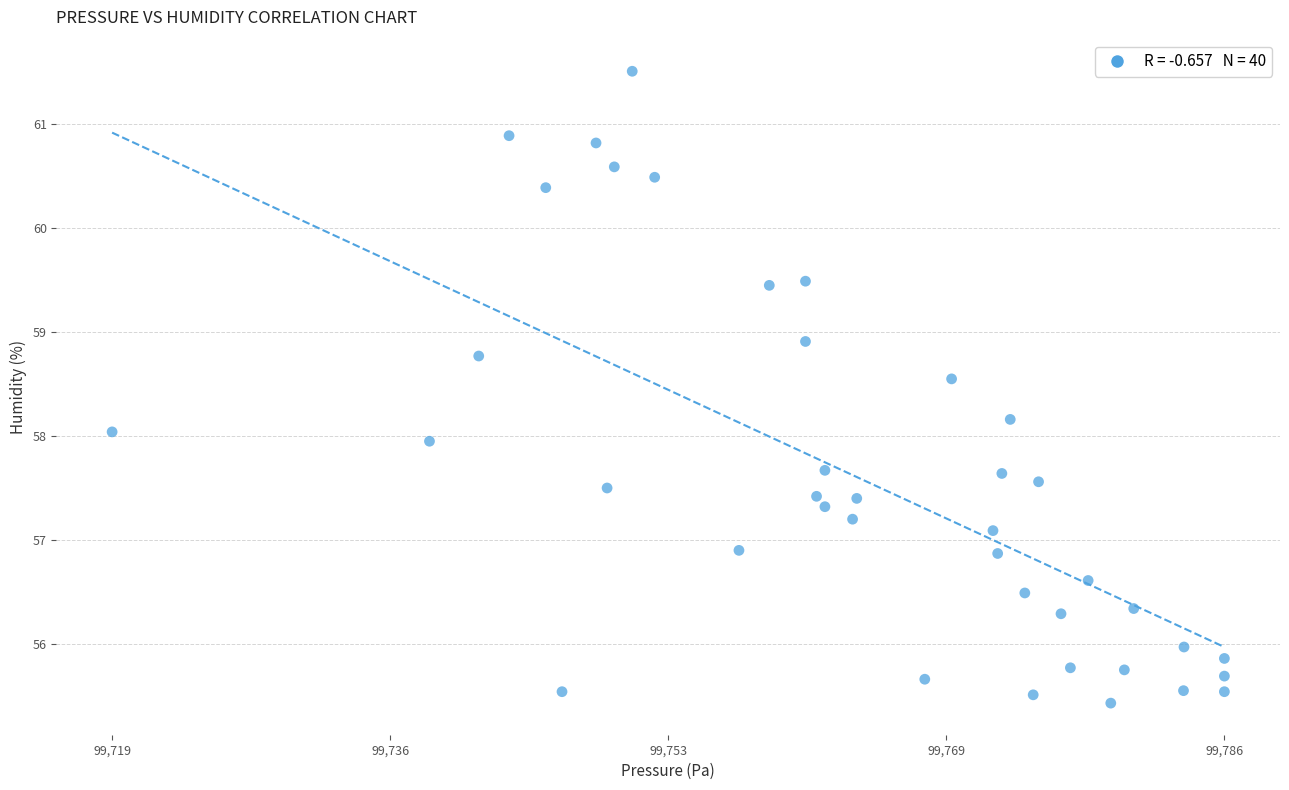

What is the range of X values (max minus min)?

66.4